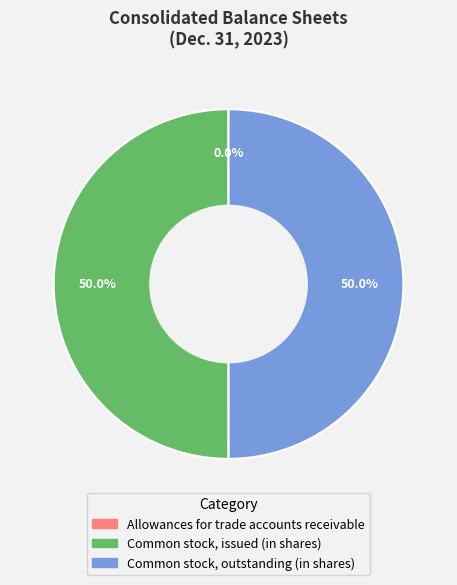

Combined, what portion of the pie is Common stock, outstanding (in shares) and Common stock, issued (in shares)?

100.0%